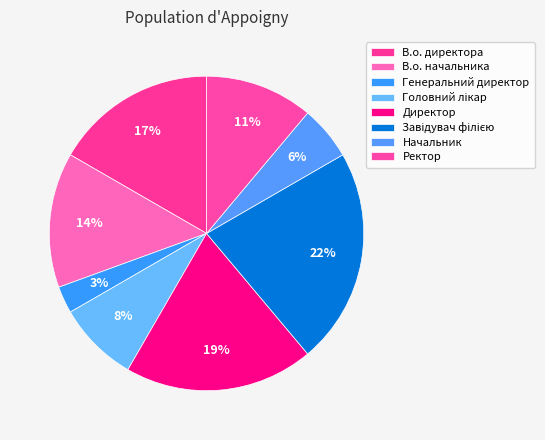

The Начальник slice represents 1% of the pie. True or false?

False